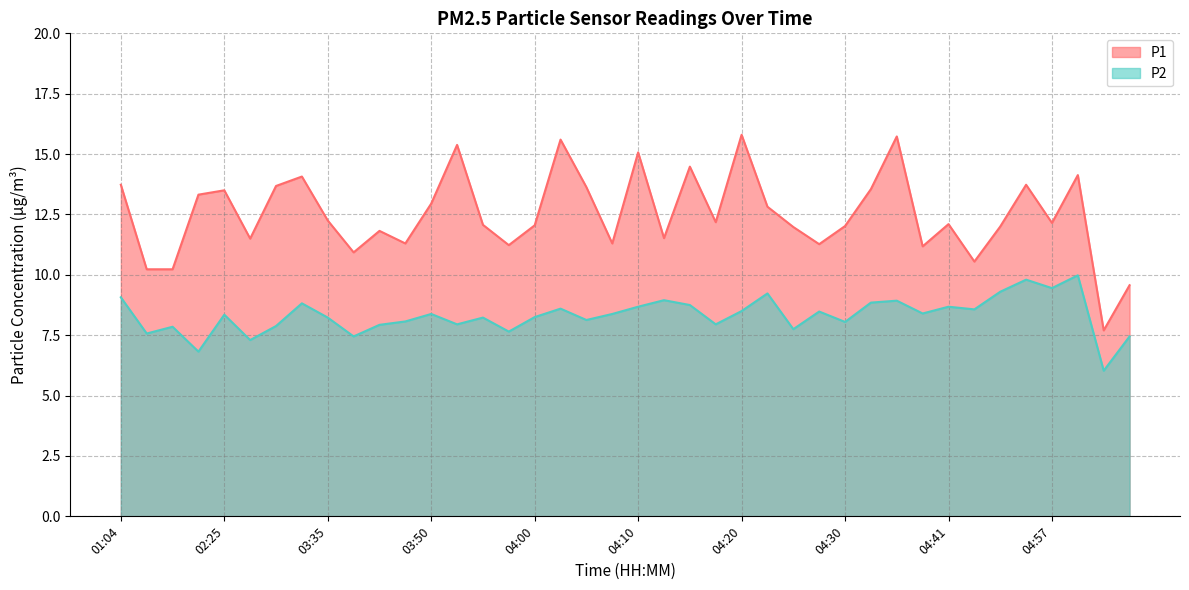

What is the sum of the P2 values at 11:35 and 04:39?

14.4